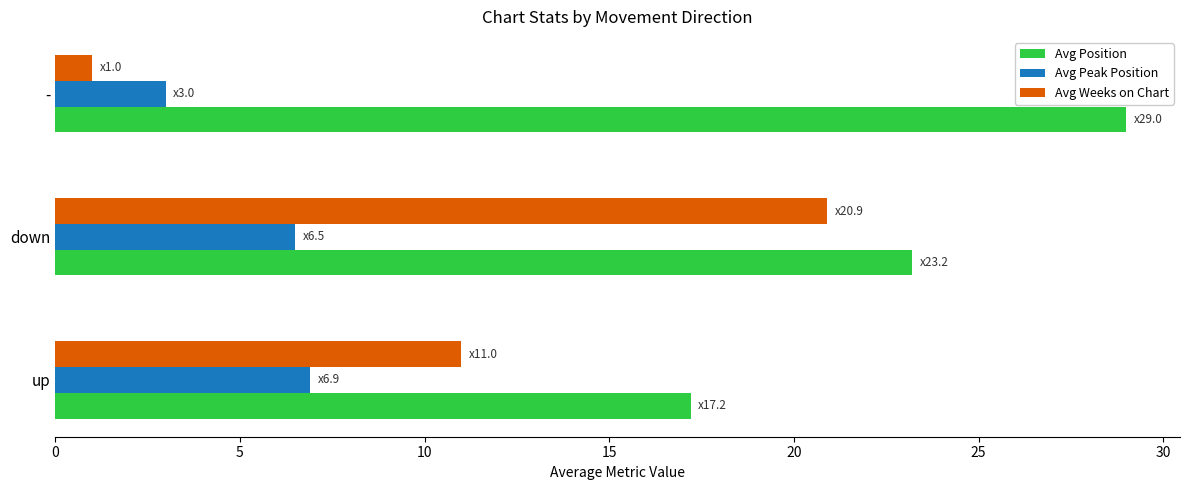

What value does the Avg Weeks on Chart series have at down?

20.9